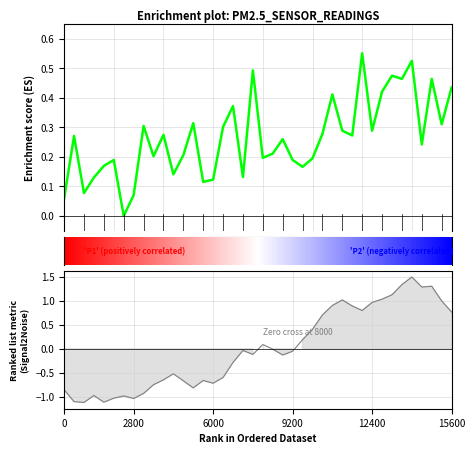

What is the difference between the maximum and minimum values?

0.6